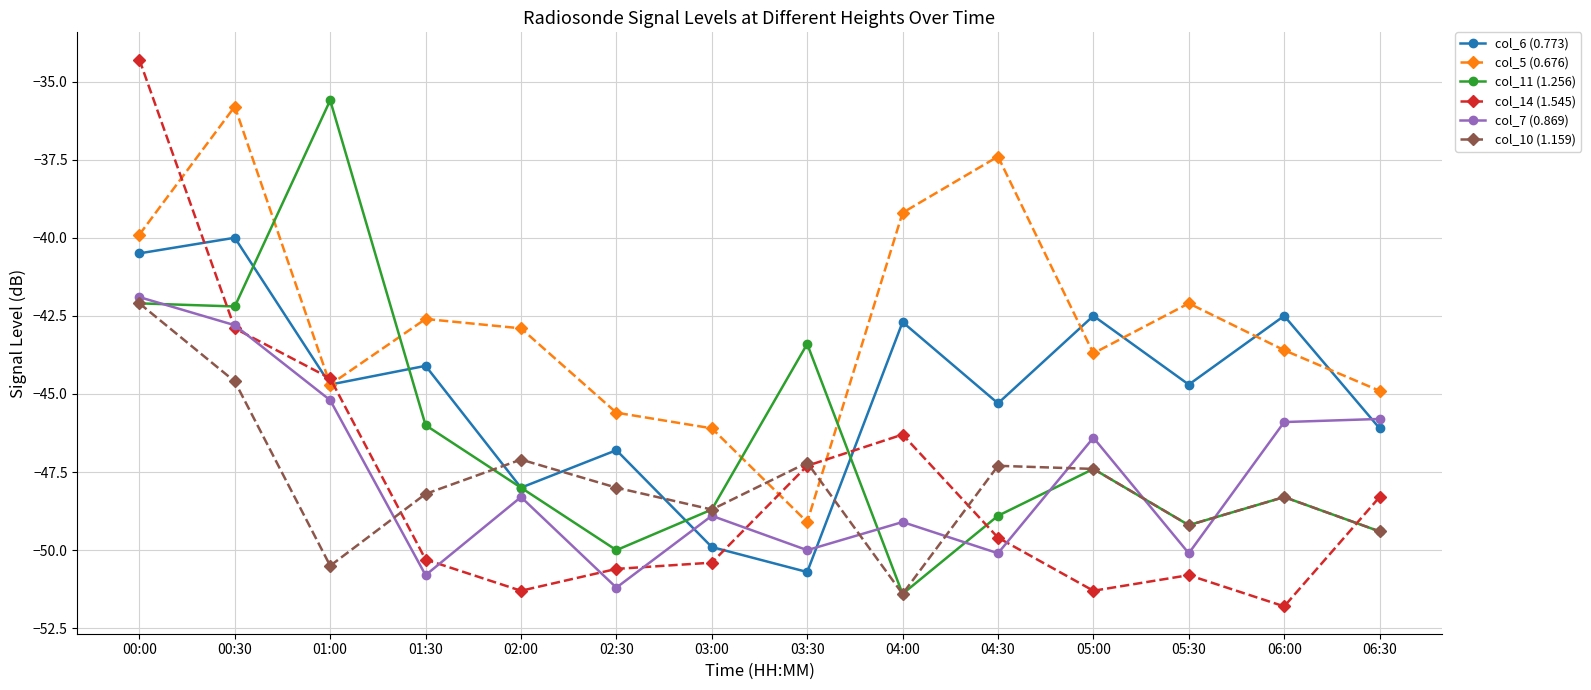

How many data points in col_7 (0.869) are above -48?

6